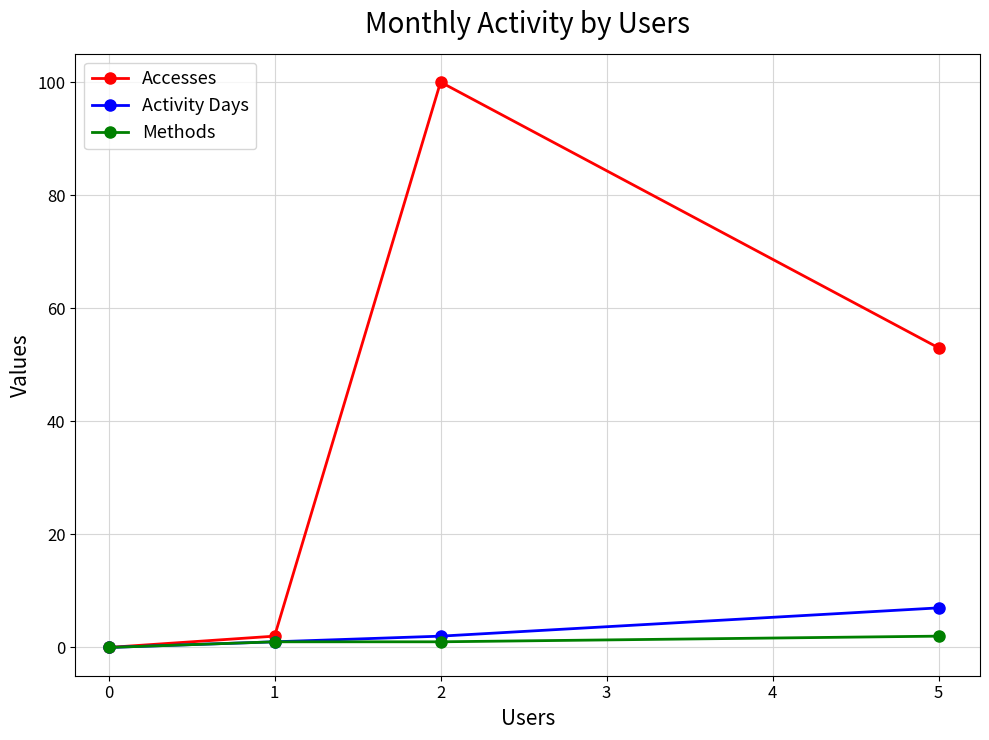

What is the value of the Activity Days point at the 4th from the left?

7